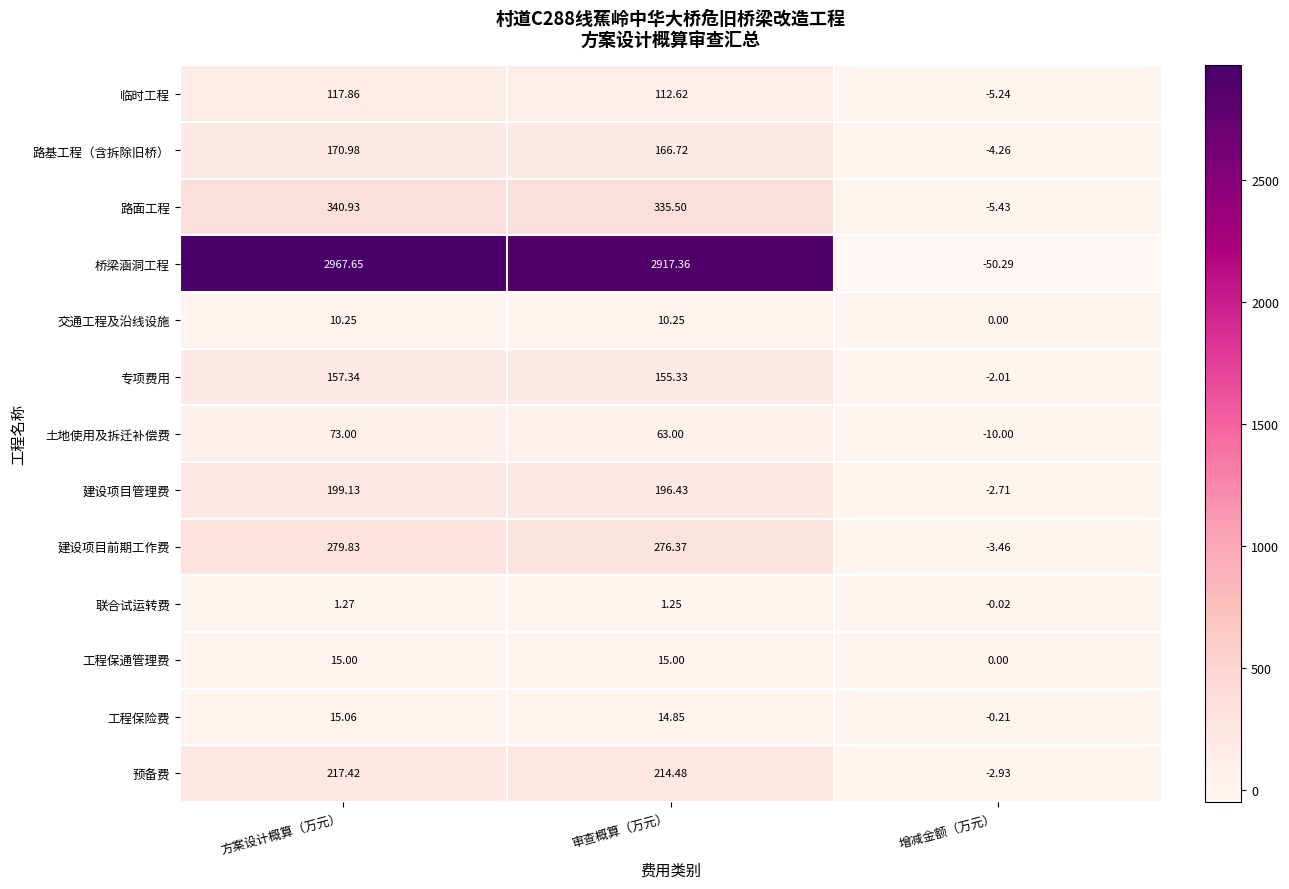

What is the minimum value shown in the chart?

-50.3